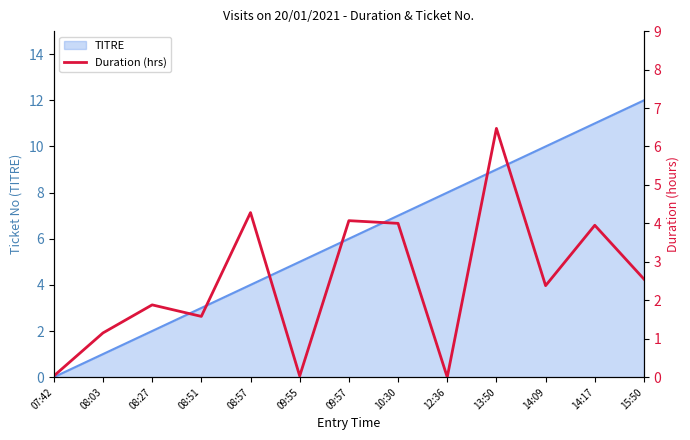

Where is the first local minimum?

08:51